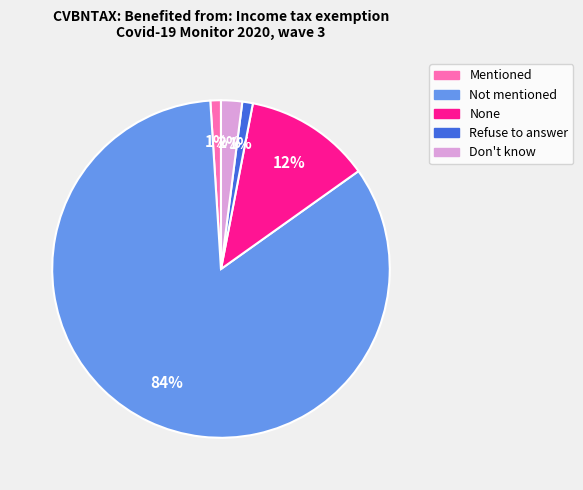

Which has a higher value, Refuse to answer or Not mentioned?

Not mentioned